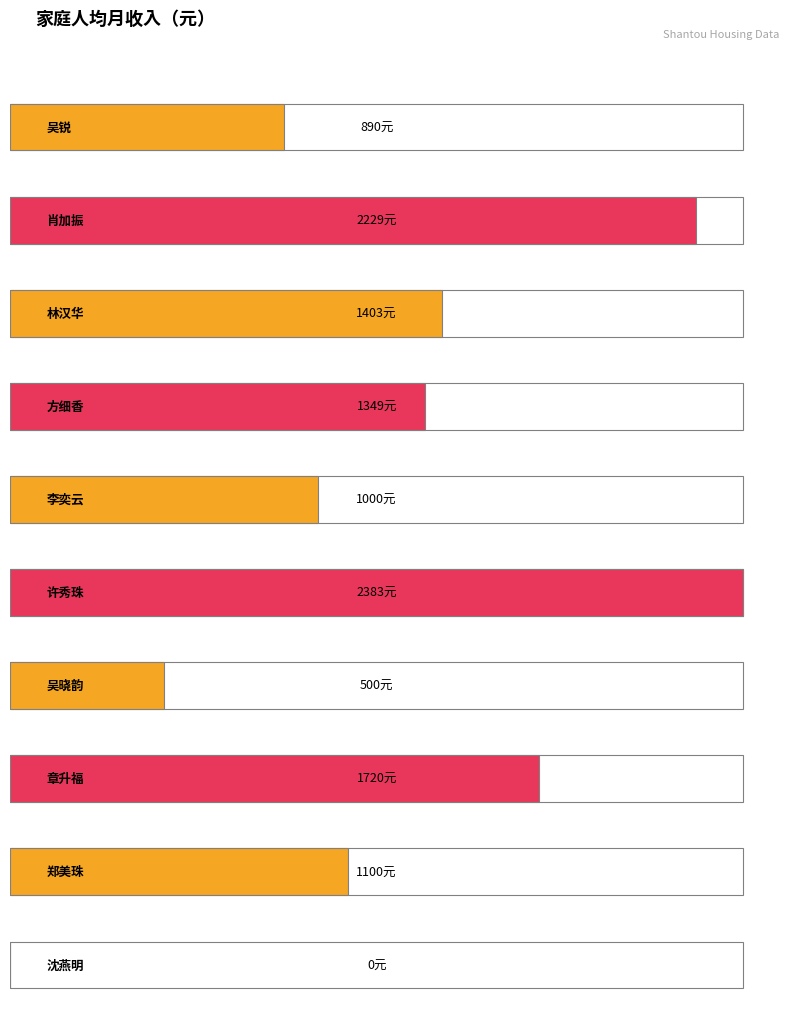

What is the greatest value displayed?

2383.1